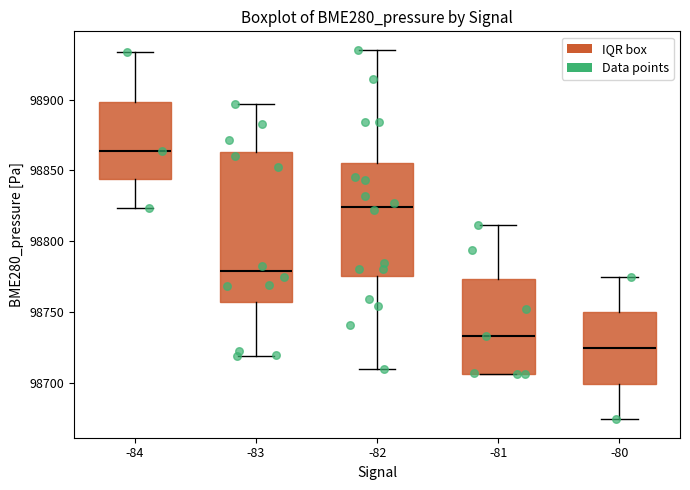

Reading left to right, transcribe this box plot: for each box, give where its median line is, the range the box spans, and where its two whiskers end, as read against the y-axis. The values are not printed on the chart, so give them approximately, as read against the axis.

-84: median 98865, box 98845 to 98900, whiskers 98825 to 98935
-83: median 98780, box 98755 to 98865, whiskers 98720 to 98895
-82: median 98825, box 98775 to 98855, whiskers 98710 to 98935
-81: median 98735, box 98705 to 98775, whiskers 98705 to 98810
-80: median 98725, box 98700 to 98750, whiskers 98675 to 98775